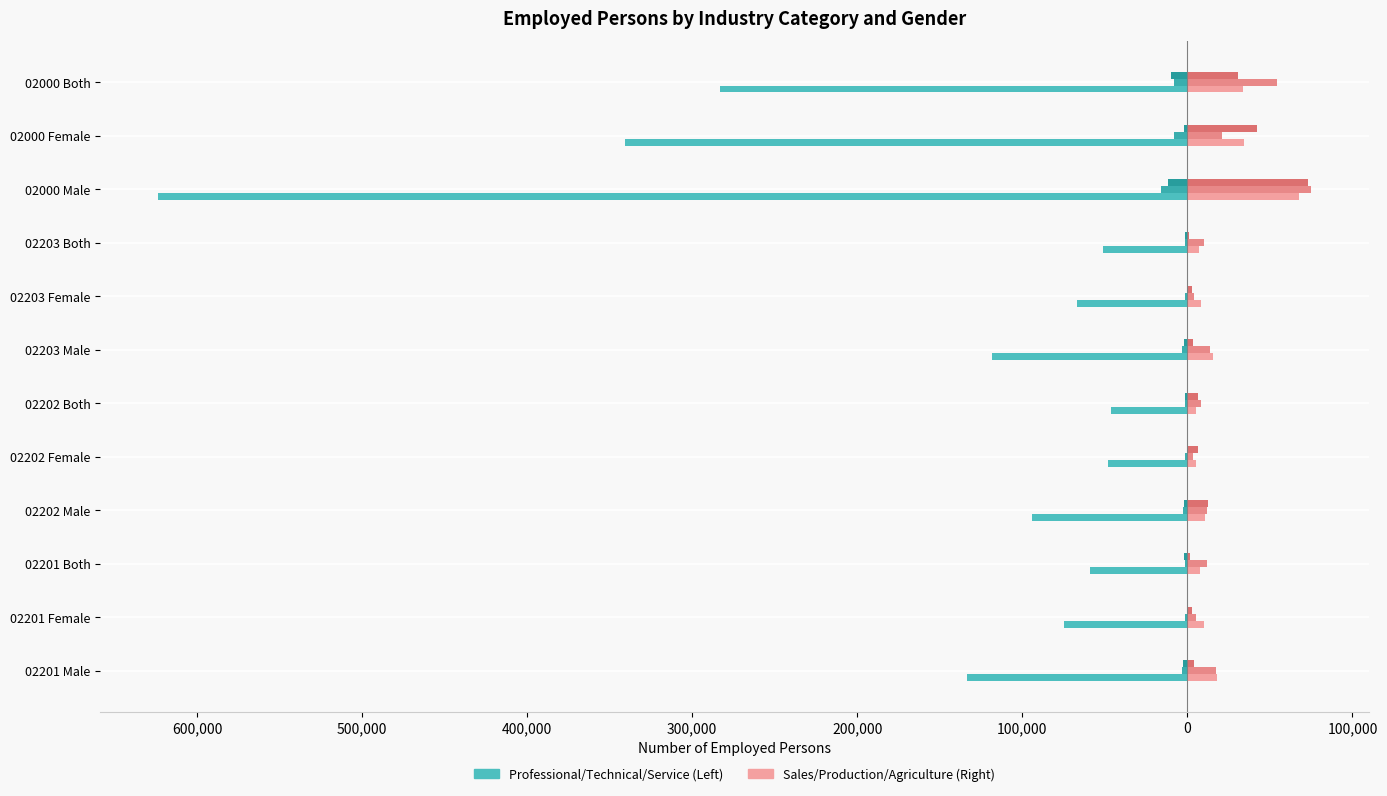

Count the number of data series in this chart.

6